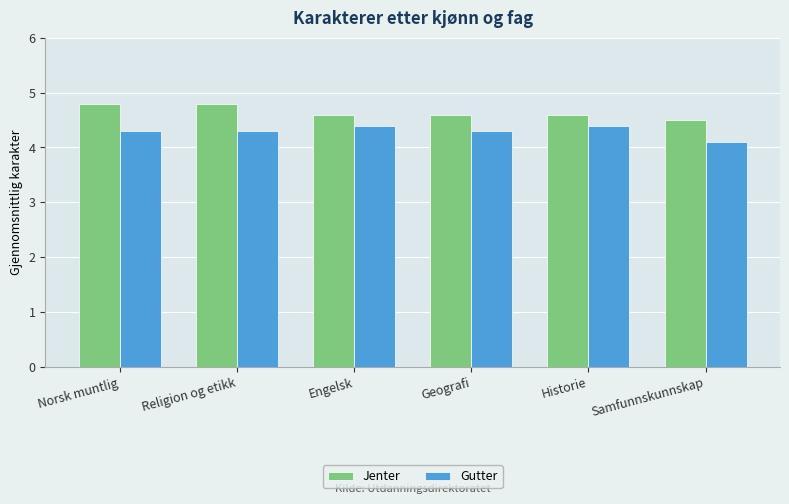

What is the value of the Gutter bar at the 6th from the left?

4.1